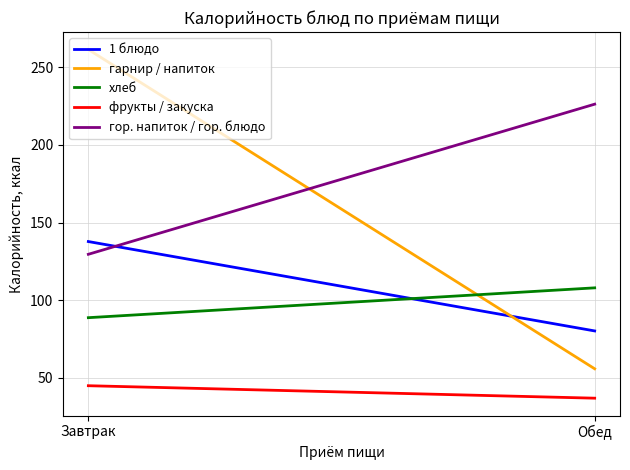

How many lines are shown in the chart?

5